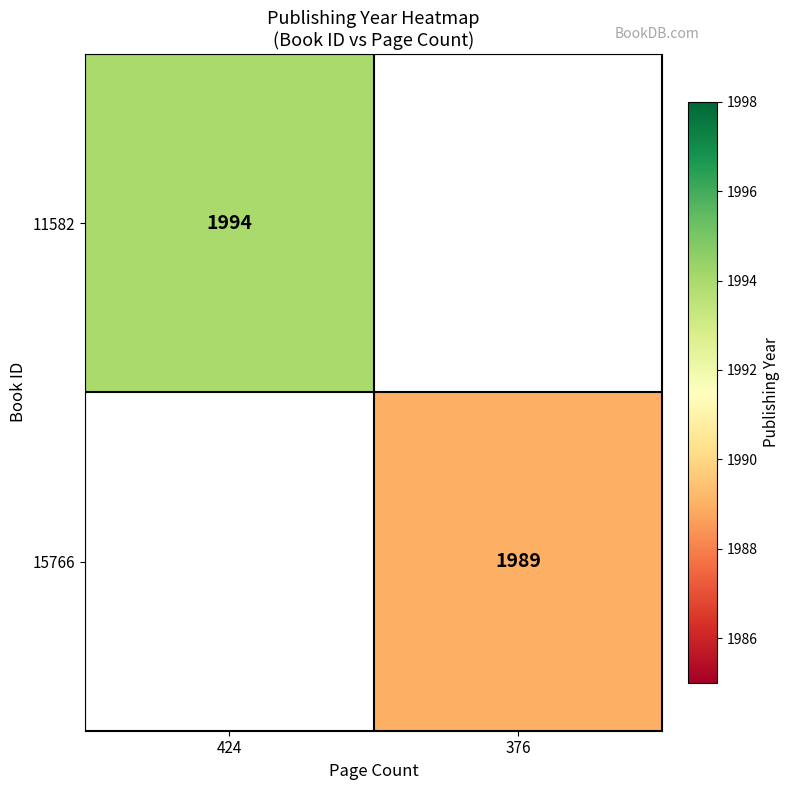

The 15766 series shows 1989 at 376. True or false?

True